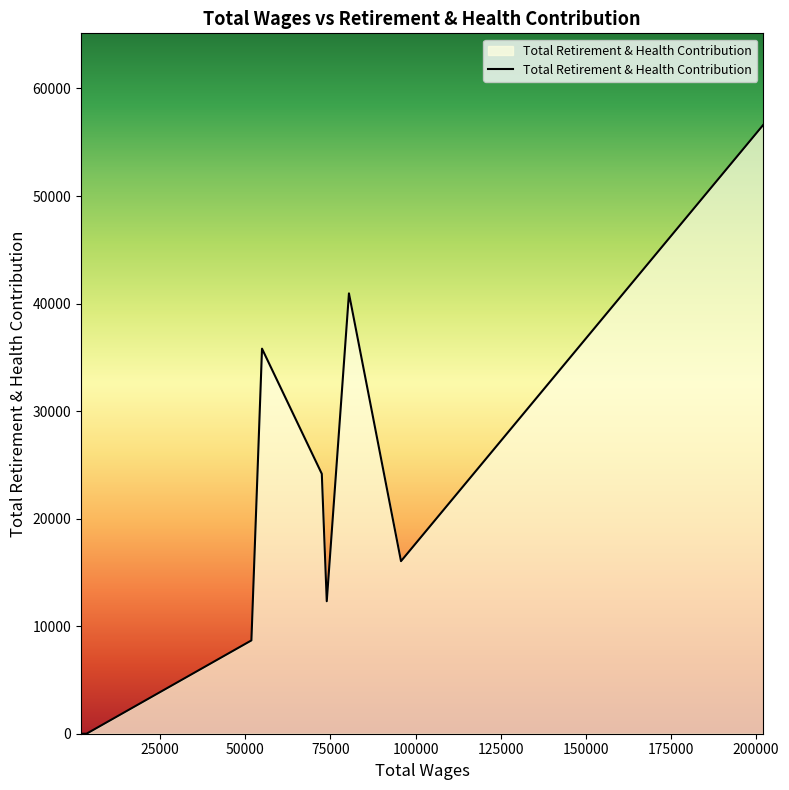

What is the difference between the maximum and minimum values?

56631